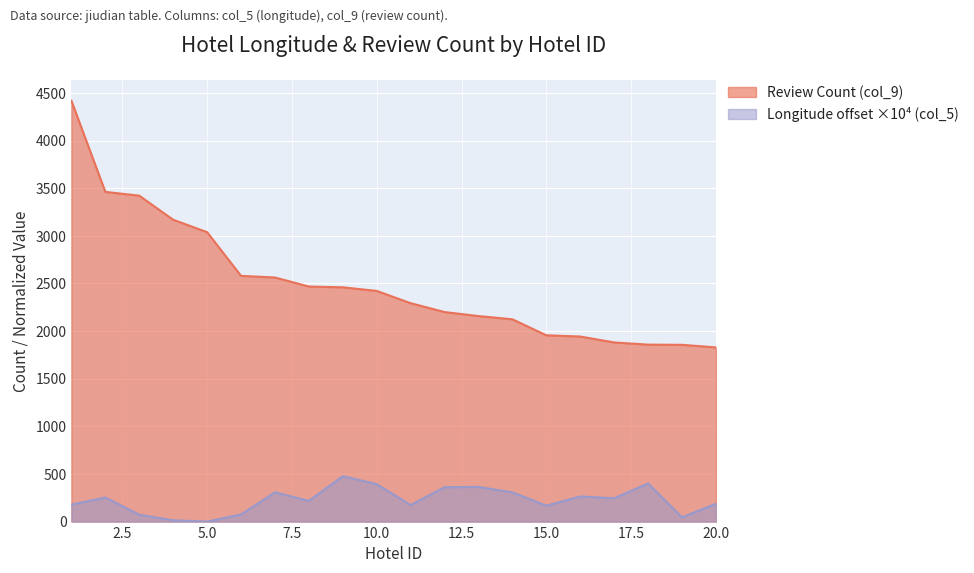

At which category is the sum across all series the highest?

1